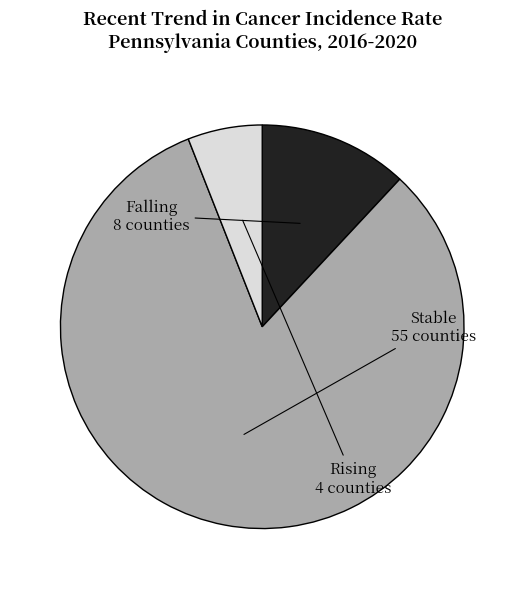

Is there any slice that represents more than half of the pie?

Yes